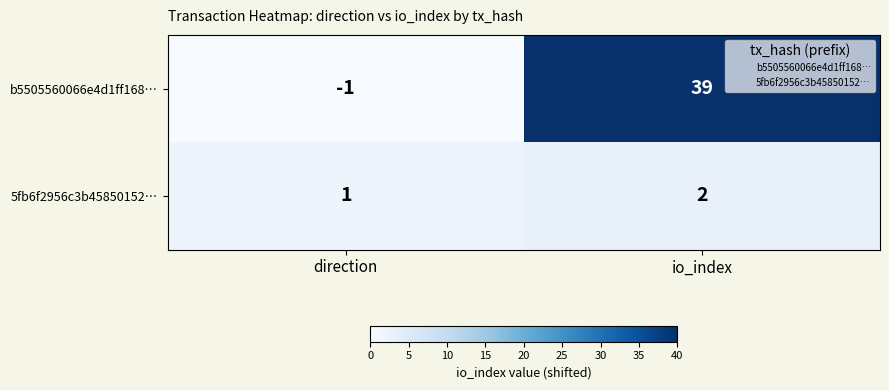

Which series has the widest spread of values?

b5505560066e4d1ff168…